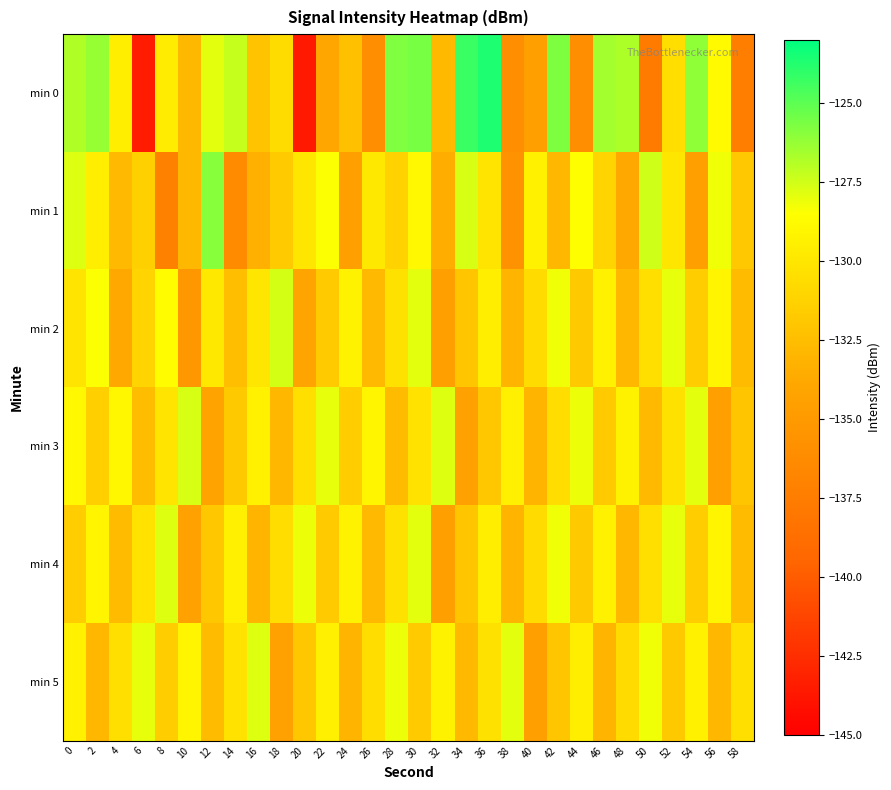

Between 2 and 8, which series saw the biggest shift?

min 1